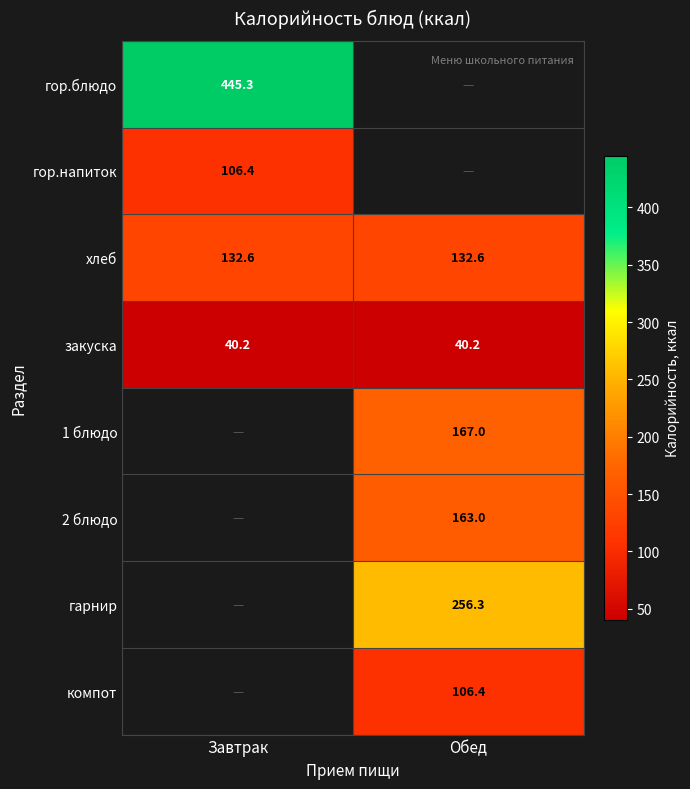

What is the highest value of the закуска series?

40.2